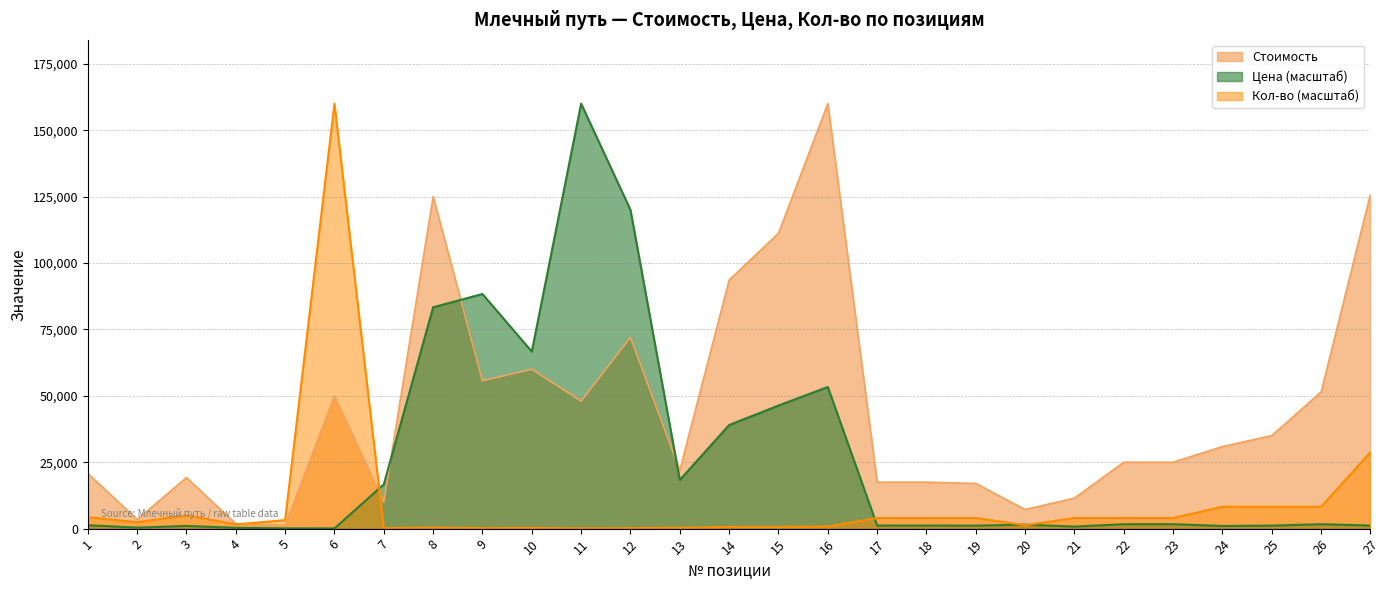

Where is the first local minimum for Стоимость?

2